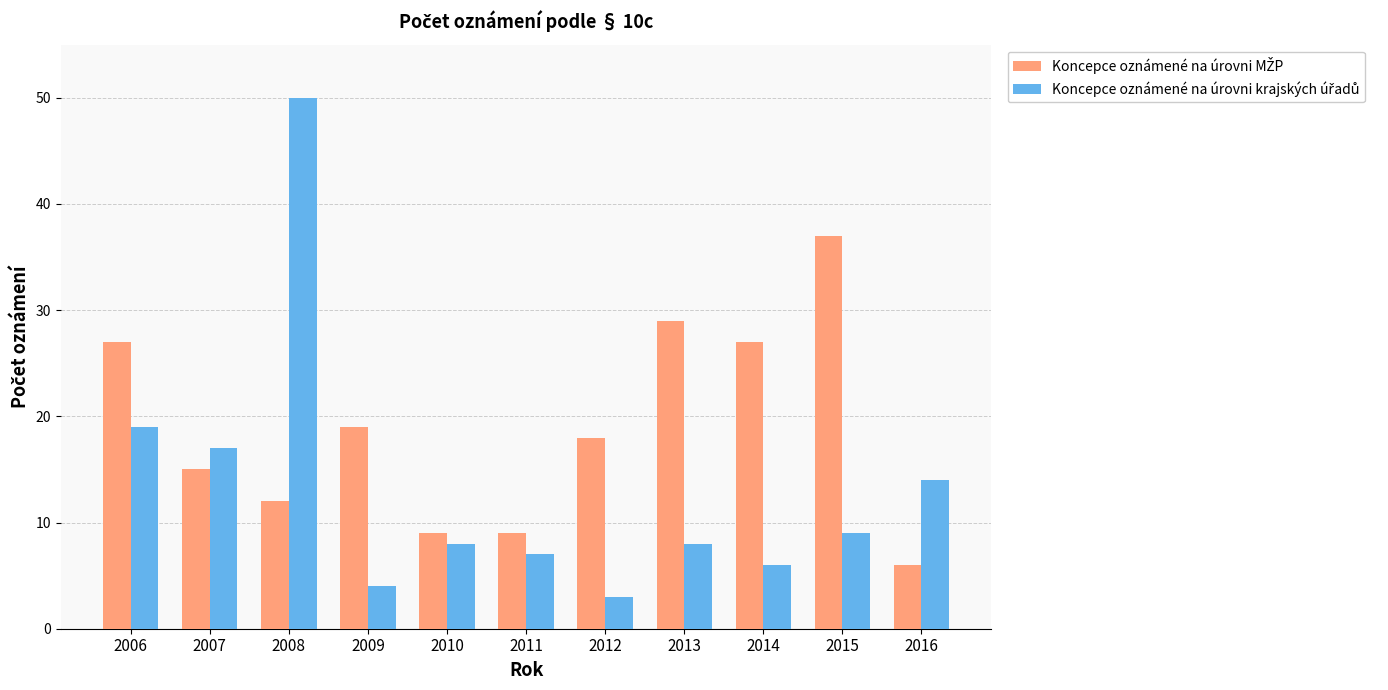

What is the spread (max minus min) of values at 2015?

28